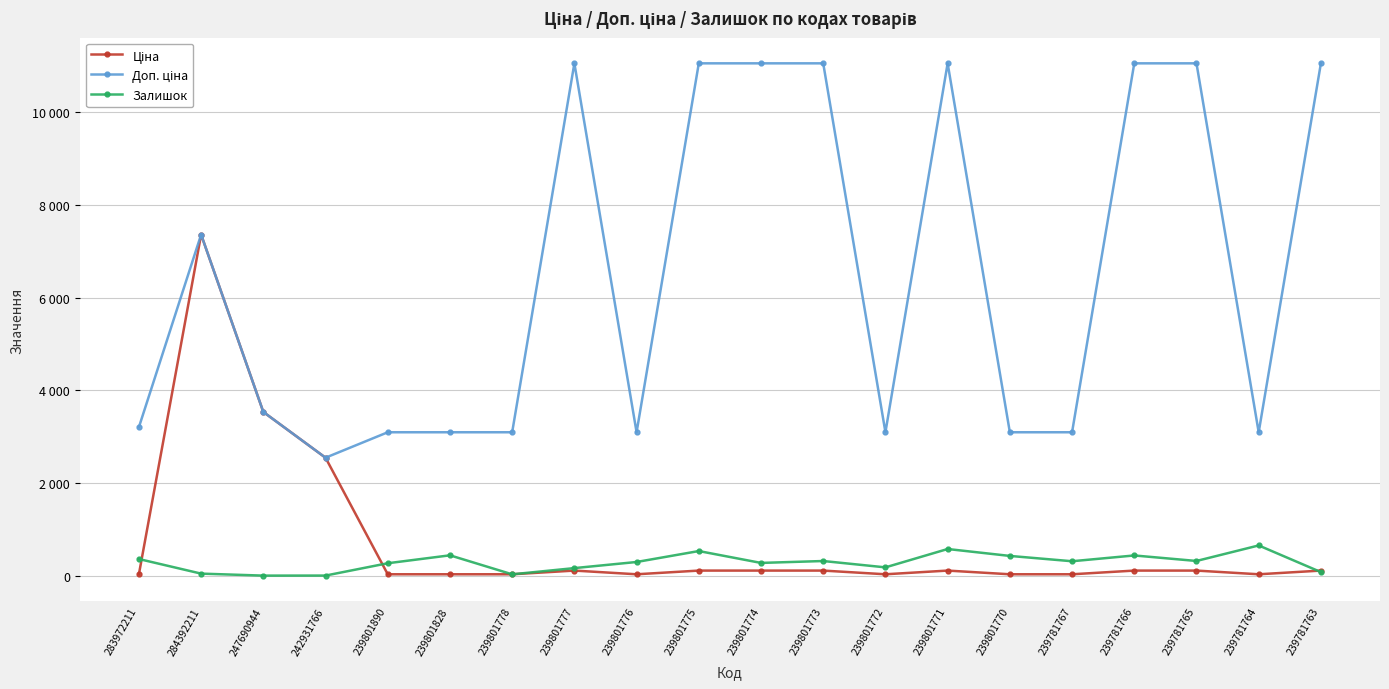

What is the sum of all Залишок values?

5715.0